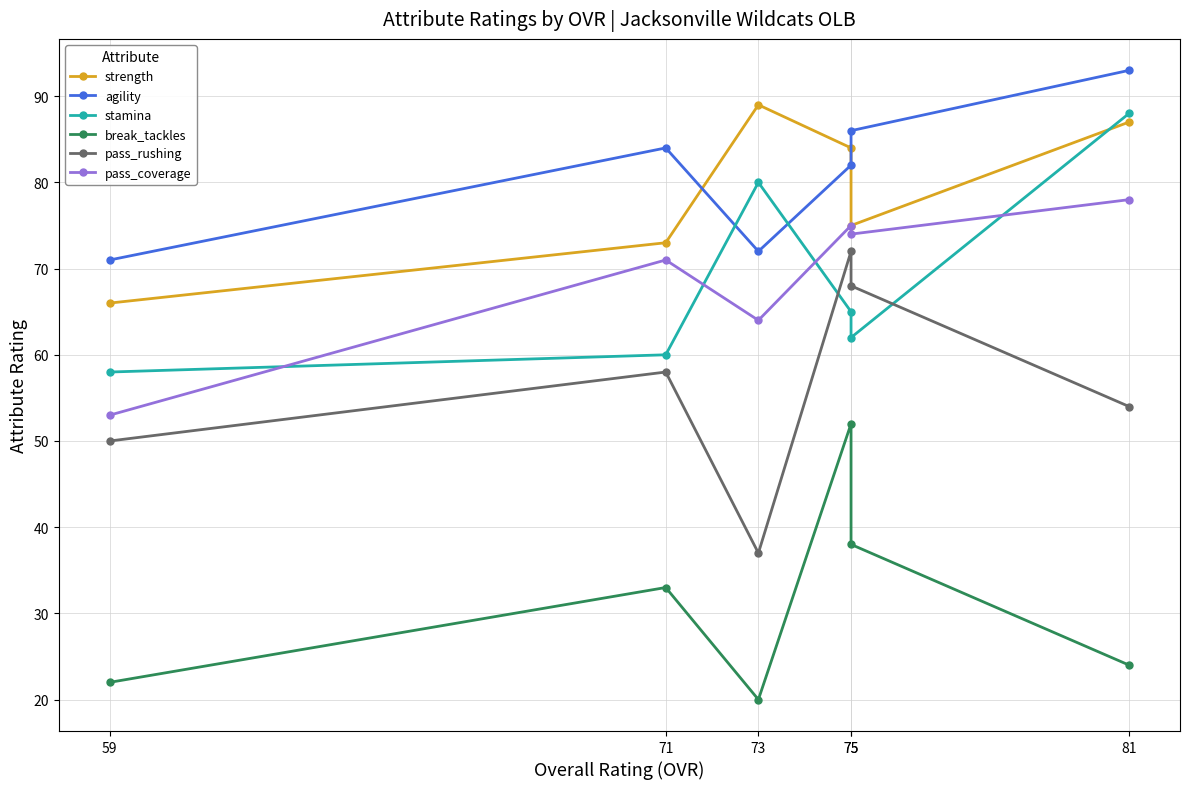

What is the sum of all break_tackles values?

189